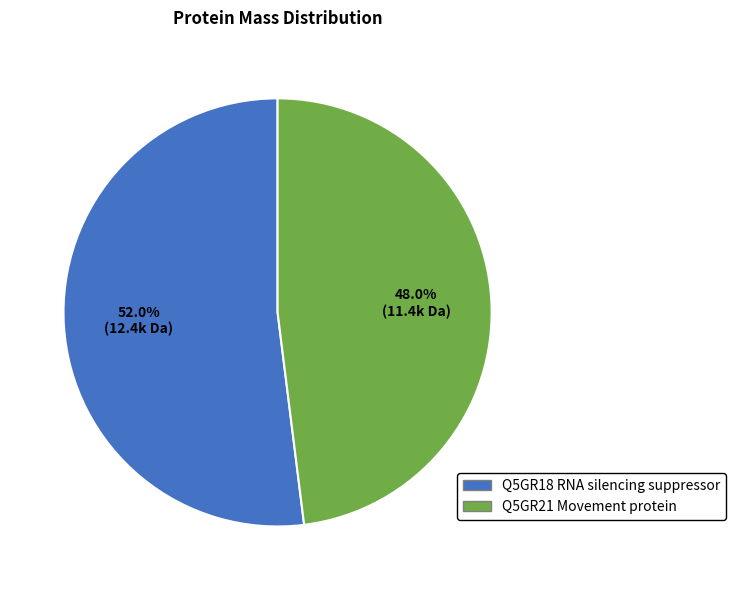

Which slice is the largest?

Q5GR18 RNA silencing suppressor